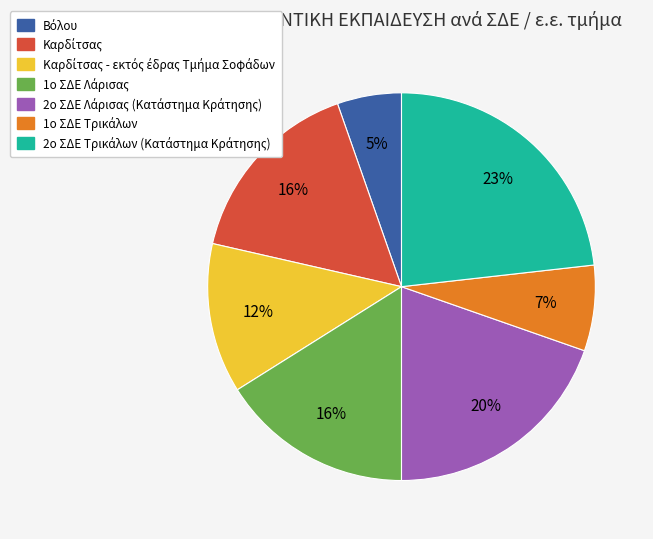

Is there a majority slice in this chart?

No